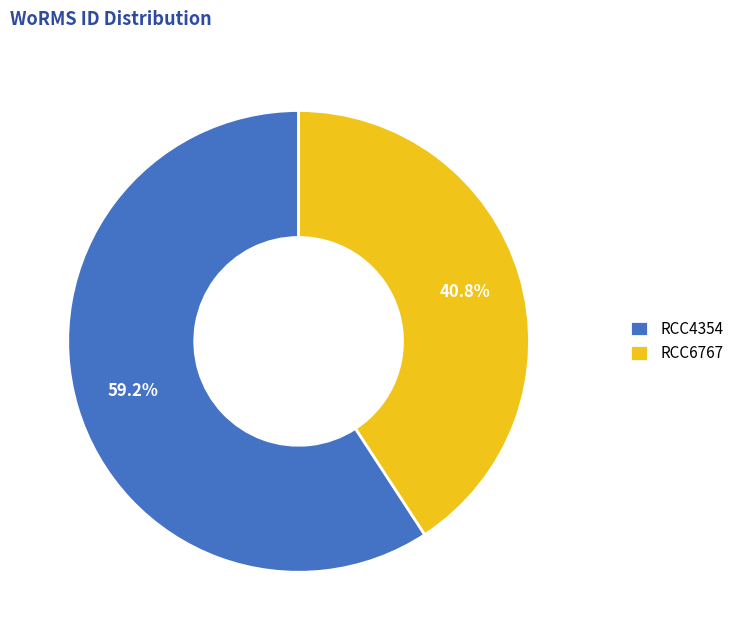

Which category has the smallest portion of the pie?

RCC6767